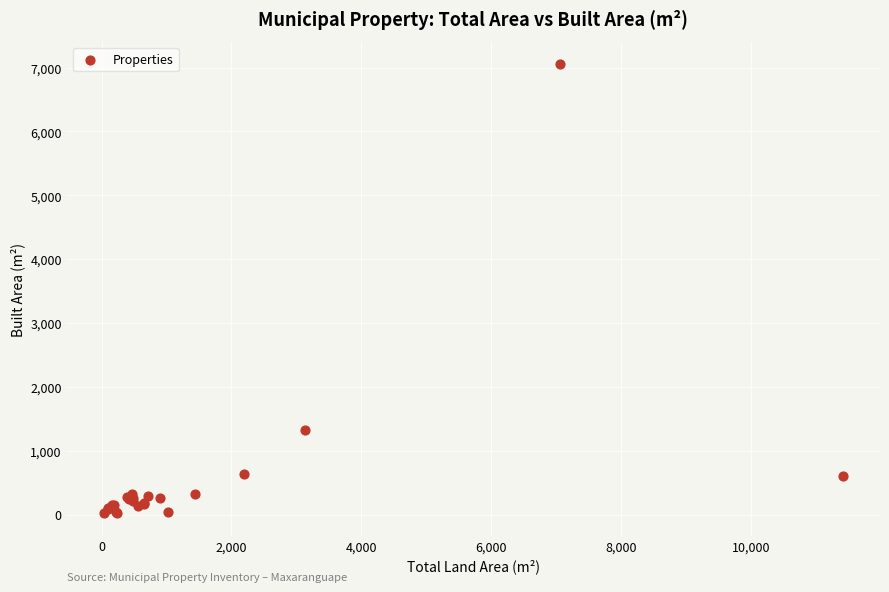

What Y value in the scatter plot is closest to 3537?

1329.7